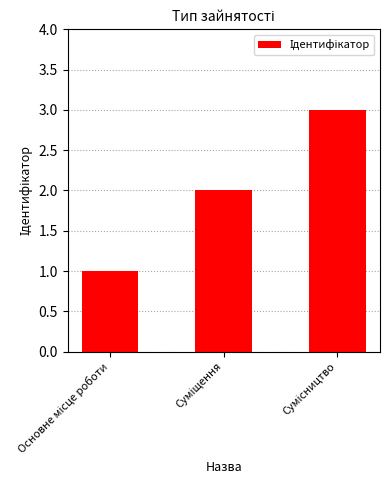

What is the greatest value displayed?

3